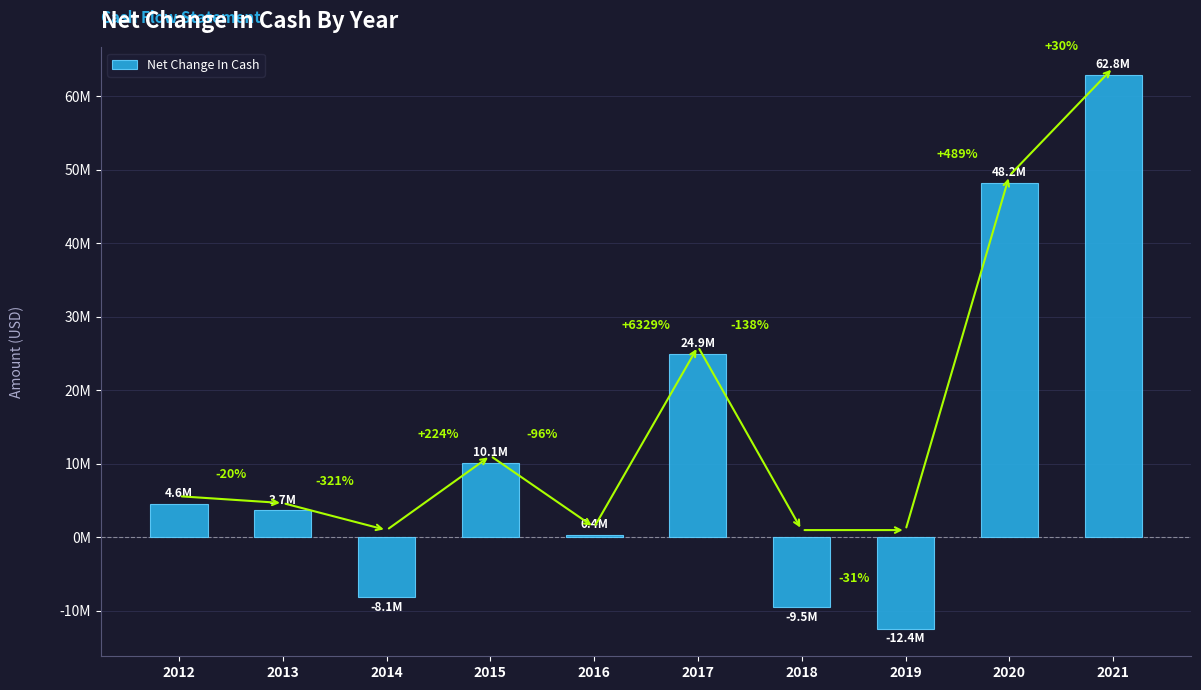

What is the value of the 3rd bar from the left?

-8.1